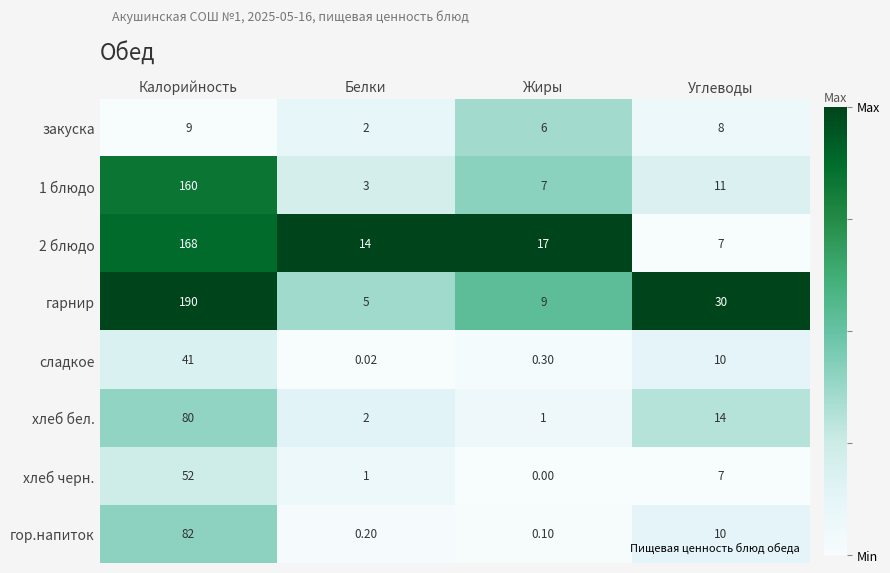

Which series has the widest spread of values?

гарнир